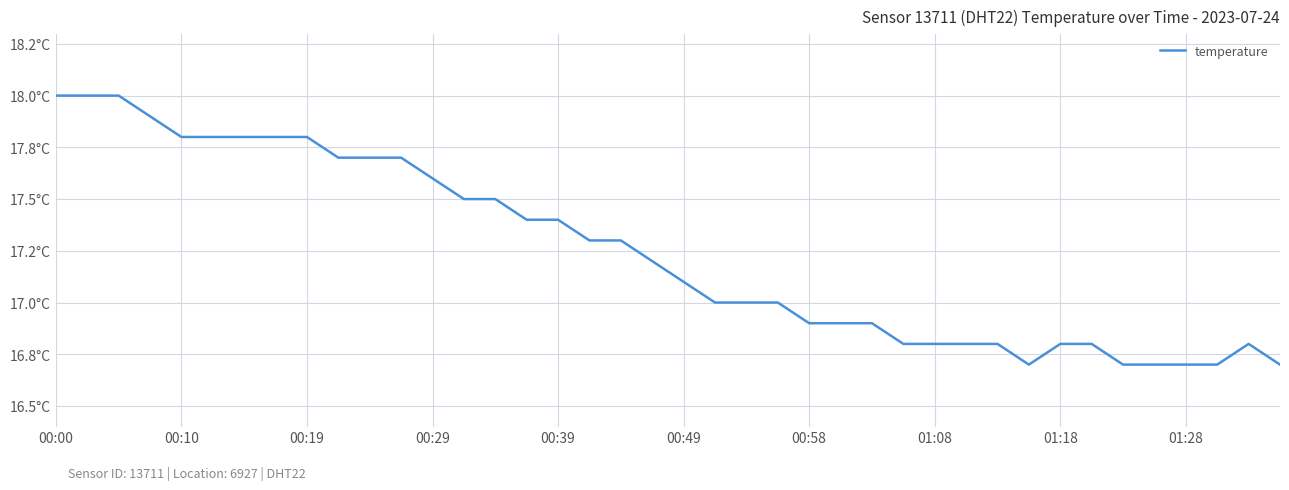

At which category does the data reach its first local valley?

31